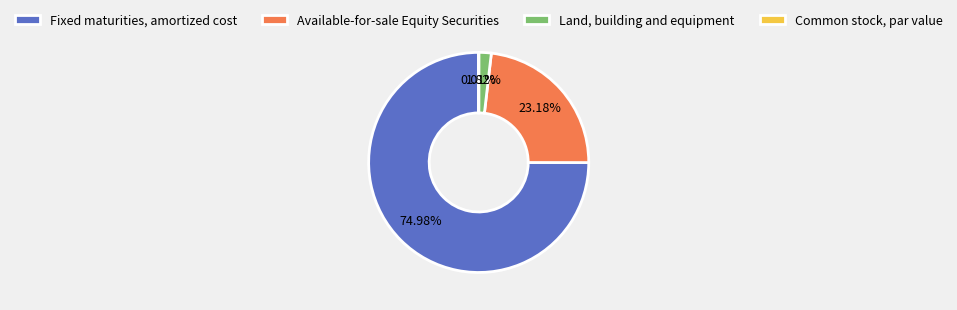

Does any single category account for the majority?

Yes